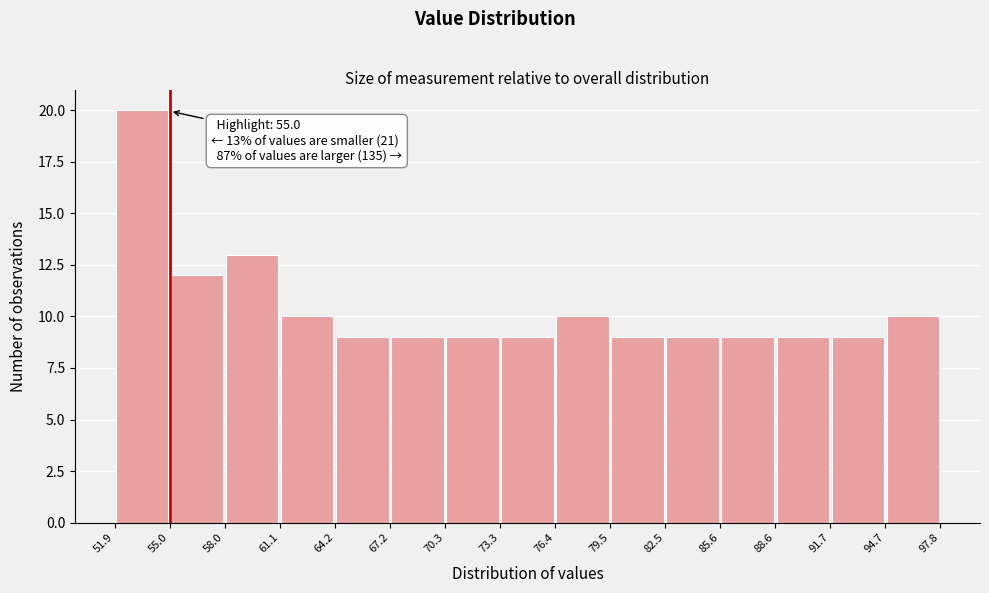

Which range on the x-axis has the tallest bar?

51.9 to 55.0